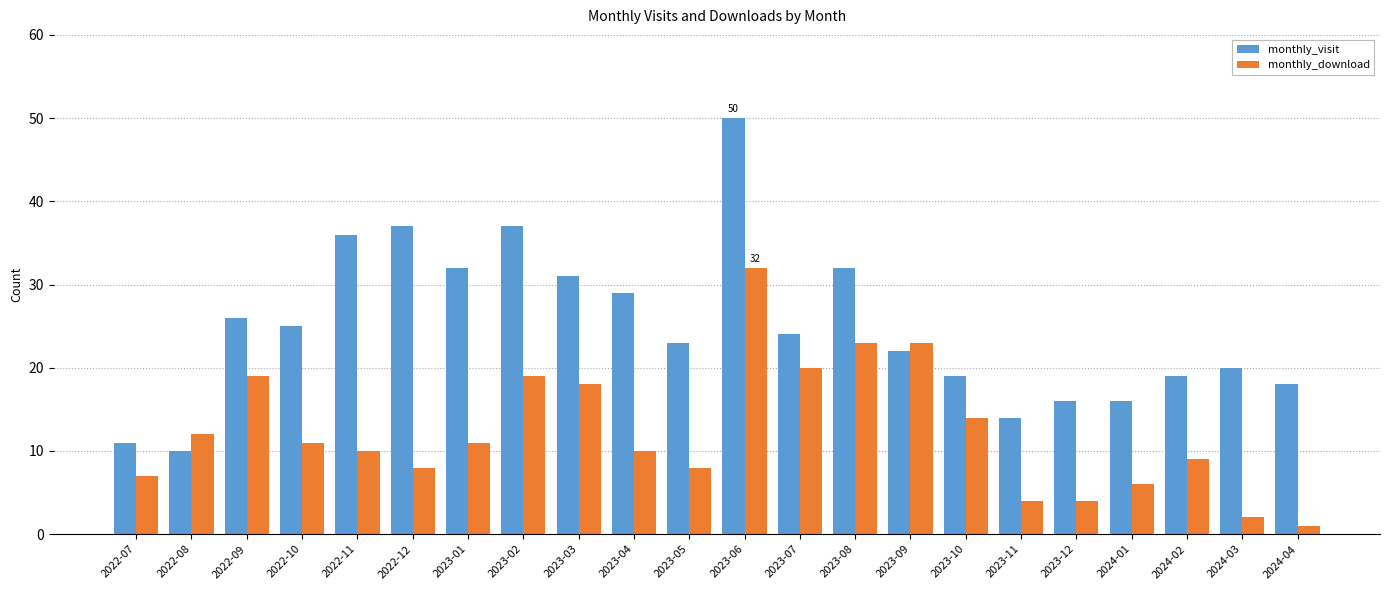

Which series has the largest range (max minus min)?

monthly_visit